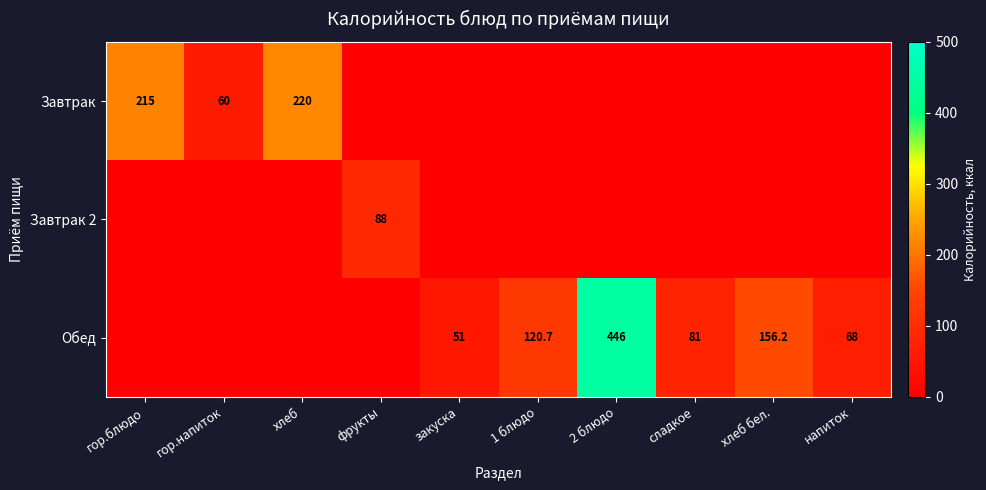

At which category is the sum across all series the highest?

2 блюдо